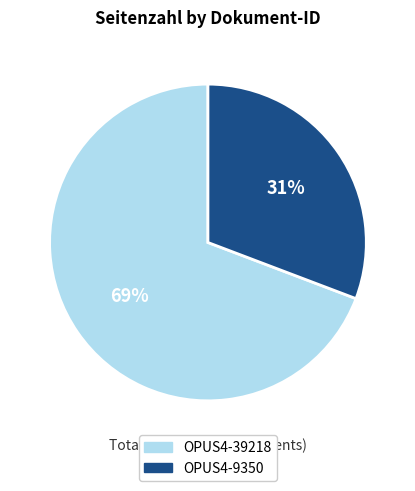

Is it true that OPUS4-9350 is 31% of the pie?

True